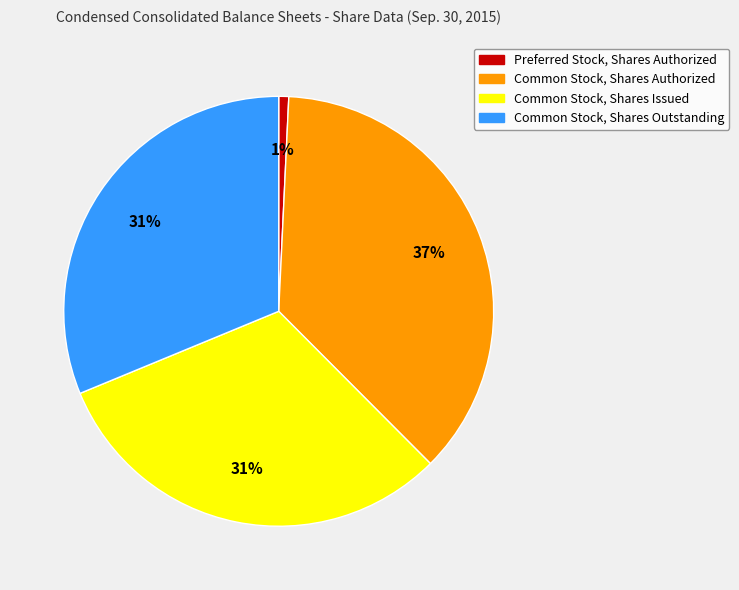

To the nearest percent, what is the average slice percentage?

25%